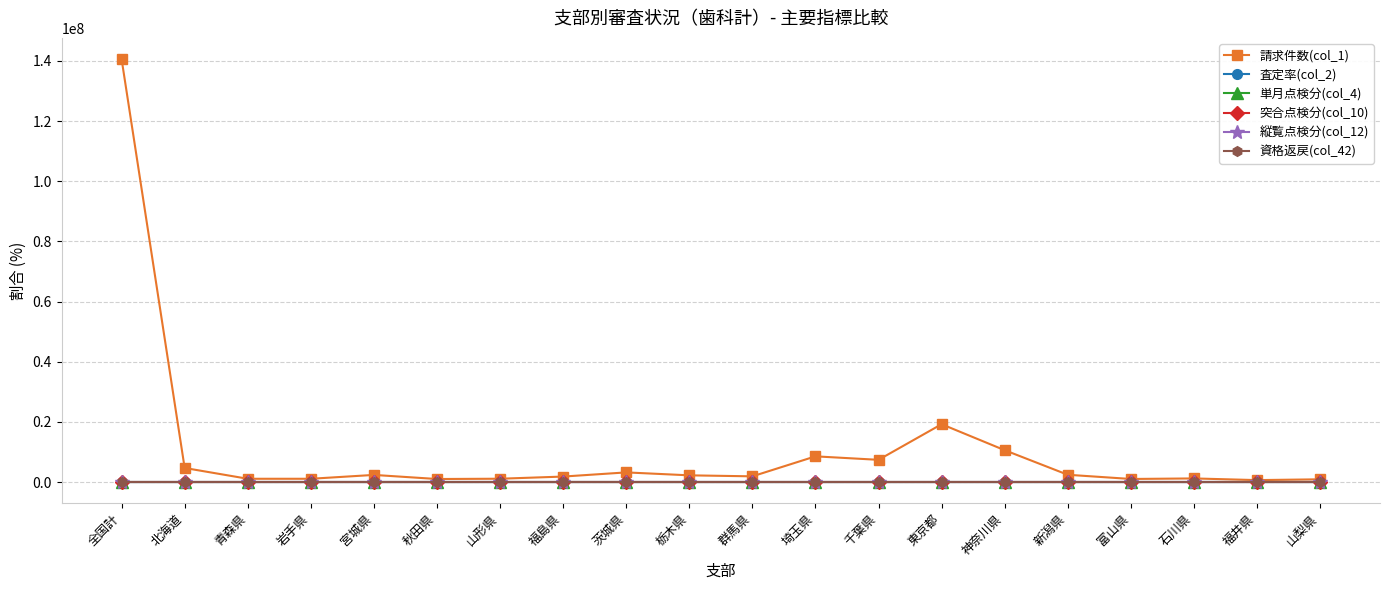

Which series has the largest total across all categories?

請求件数(col_1)